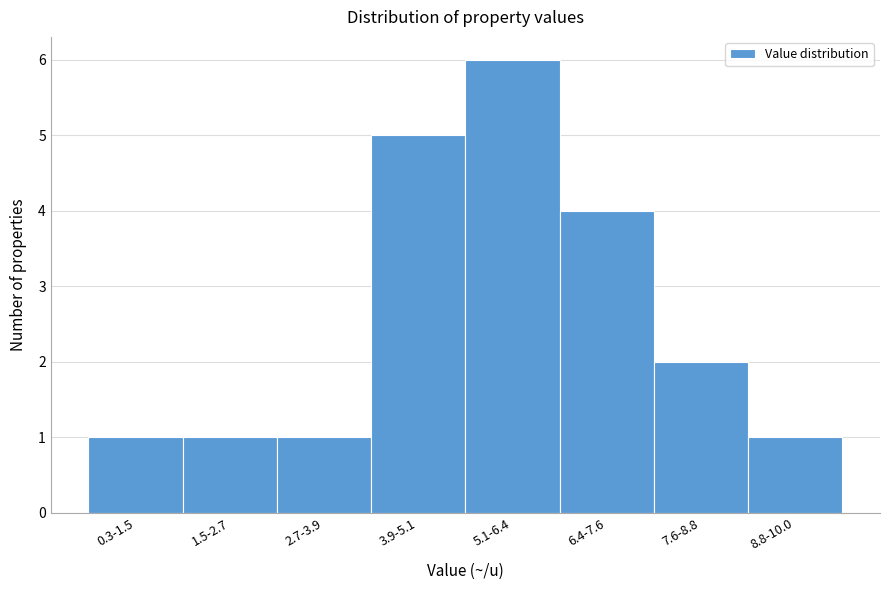

Reading left to right, list all the values displayed in this chart.

1	1	1	5	6	4	2	1